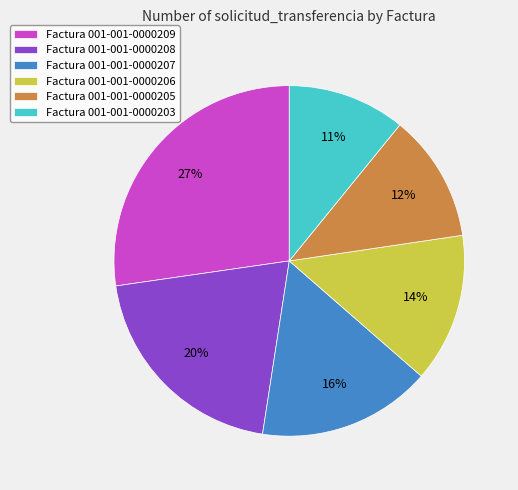

Rank the categories by value from lowest to highest.

Factura 001-001-0000203, Factura 001-001-0000205, Factura 001-001-0000206, Factura 001-001-0000207, Factura 001-001-0000208, Factura 001-001-0000209